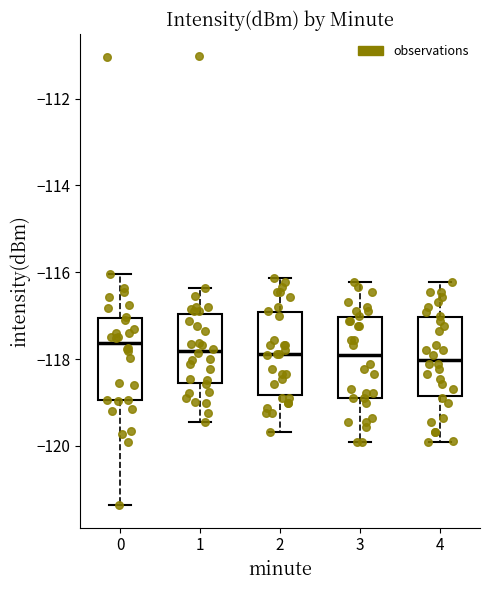

Reading left to right, transcribe this box plot: for each box, give where its median line is, the range the box spans, and where its two whiskers end, as read against the y-axis. The values are not printed on the chart, so give them approximately, as read against the axis.

0: median -117.6, box -119.0 to -117.0, whiskers -121.4 to -116.0
1: median -117.8, box -118.6 to -117.0, whiskers -119.4 to -116.4
2: median -117.8, box -118.8 to -117.0, whiskers -119.6 to -116.2
3: median -118.0, box -119.0 to -117.0, whiskers -120.0 to -116.2
4: median -118.0, box -118.8 to -117.0, whiskers -120.0 to -116.2